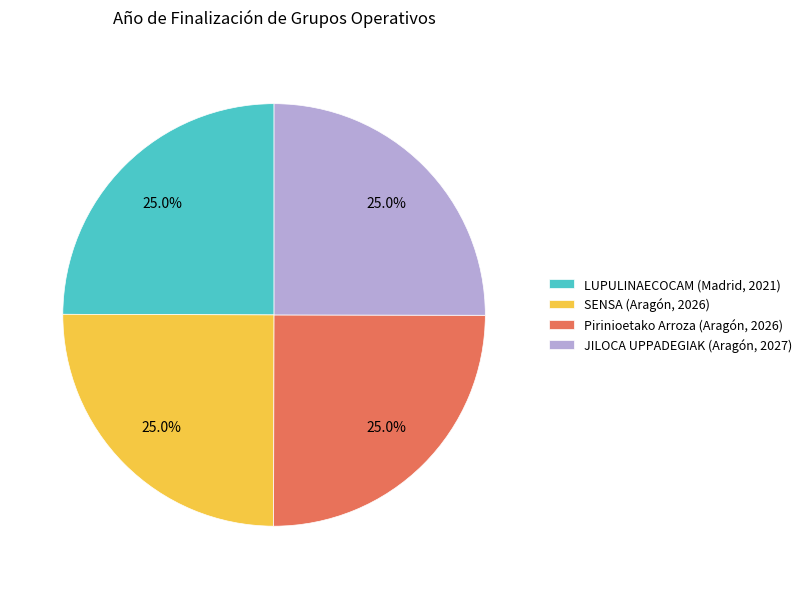

Does Pirinioetako Arroza (Aragón, 2026) account for over 50% of the chart?

No